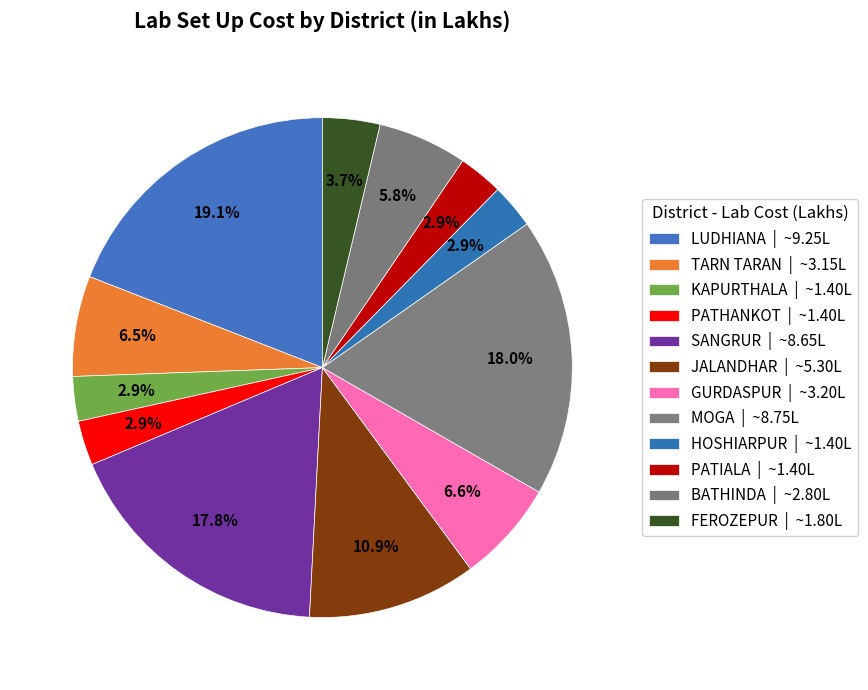

How much of the chart is everything except LUDHIANA?

80.9%